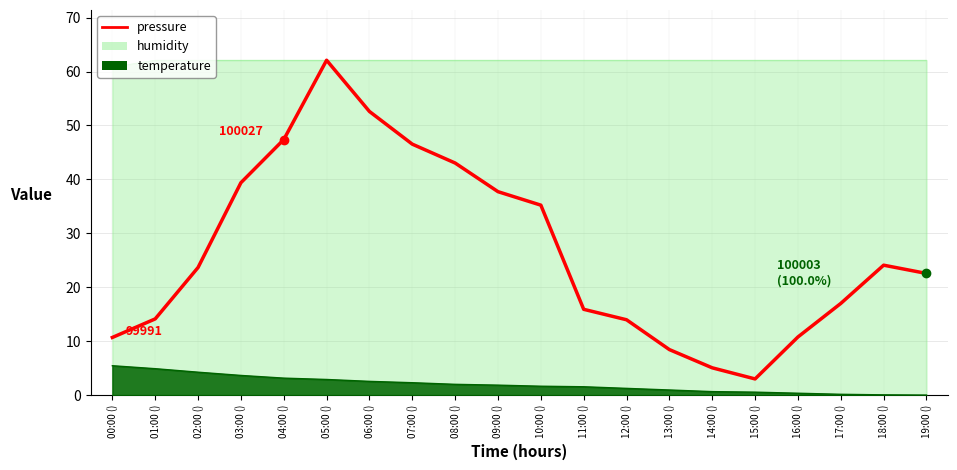

Between 18:00 () and 12:00 (), which is larger?

18:00 ()